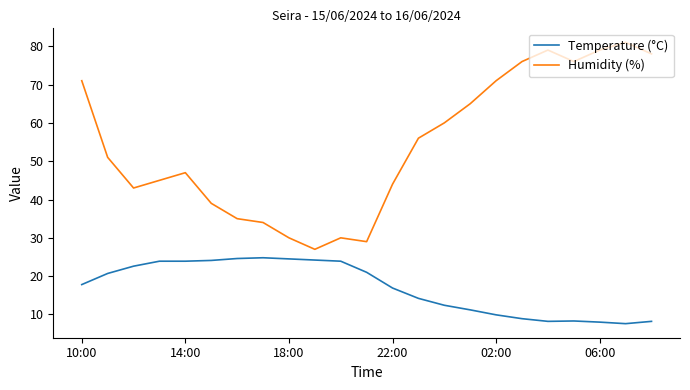

Which series has the largest range (max minus min)?

Humidity (%)